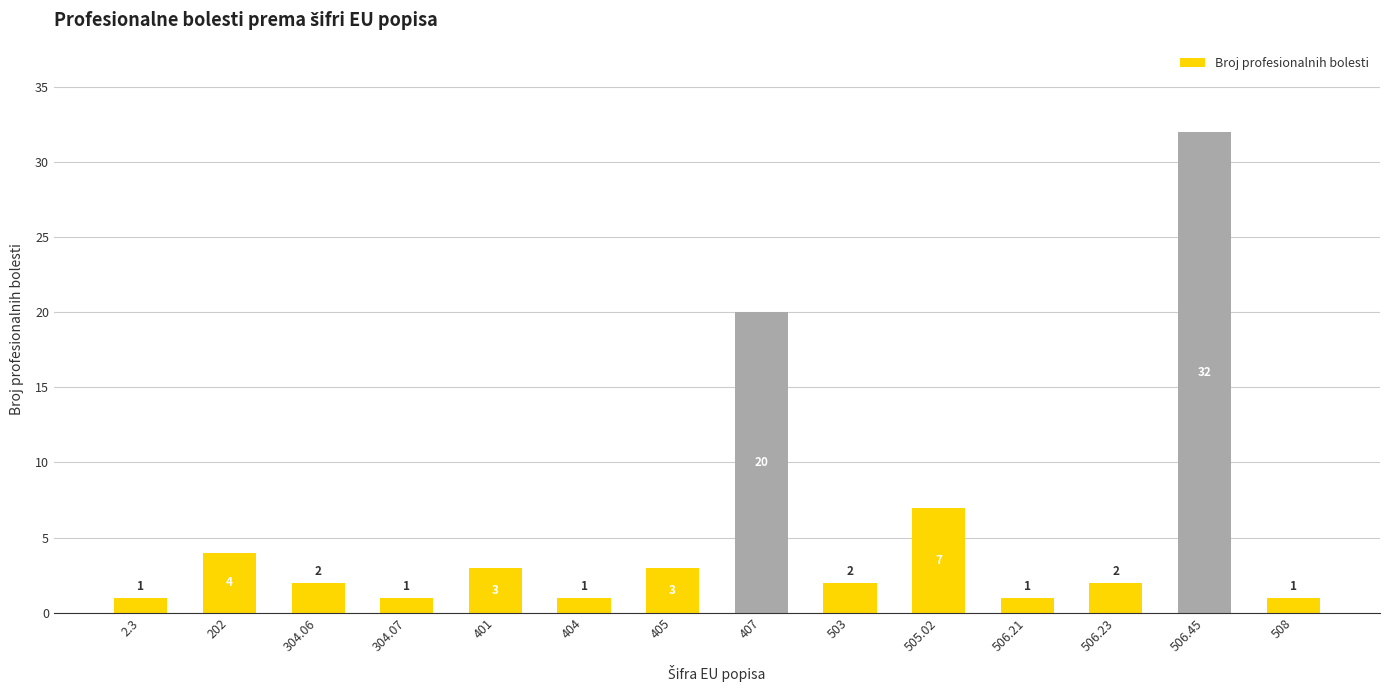

Which label corresponds to the largest value in the chart?

506.45